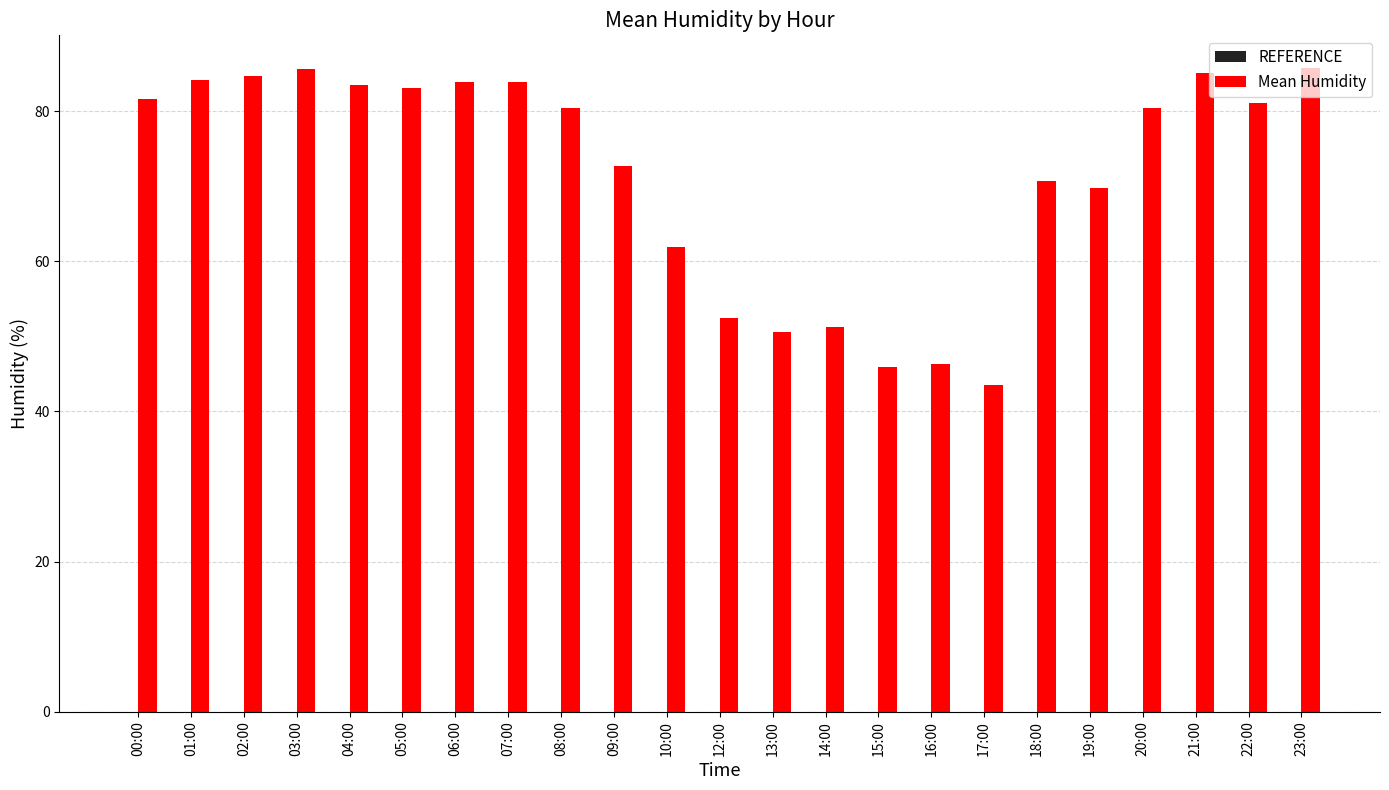

Approximately how many times larger is the value at 19:00 compared to 09:00?

1.0